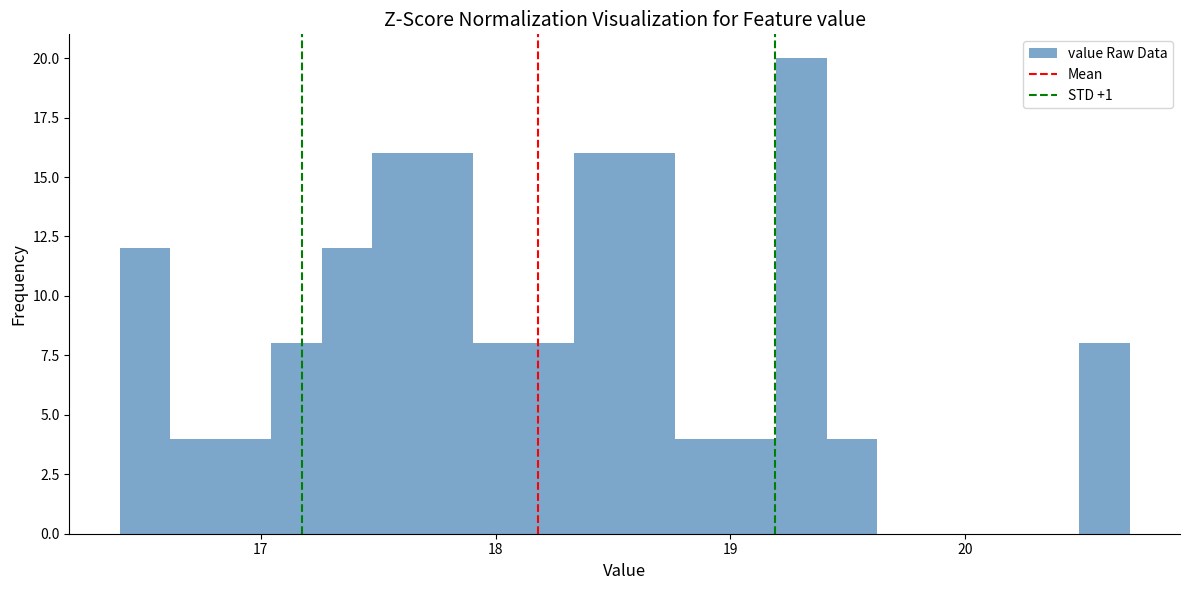

Read against the x-axis, roughly where is the centre of the tallest bar?

19.3